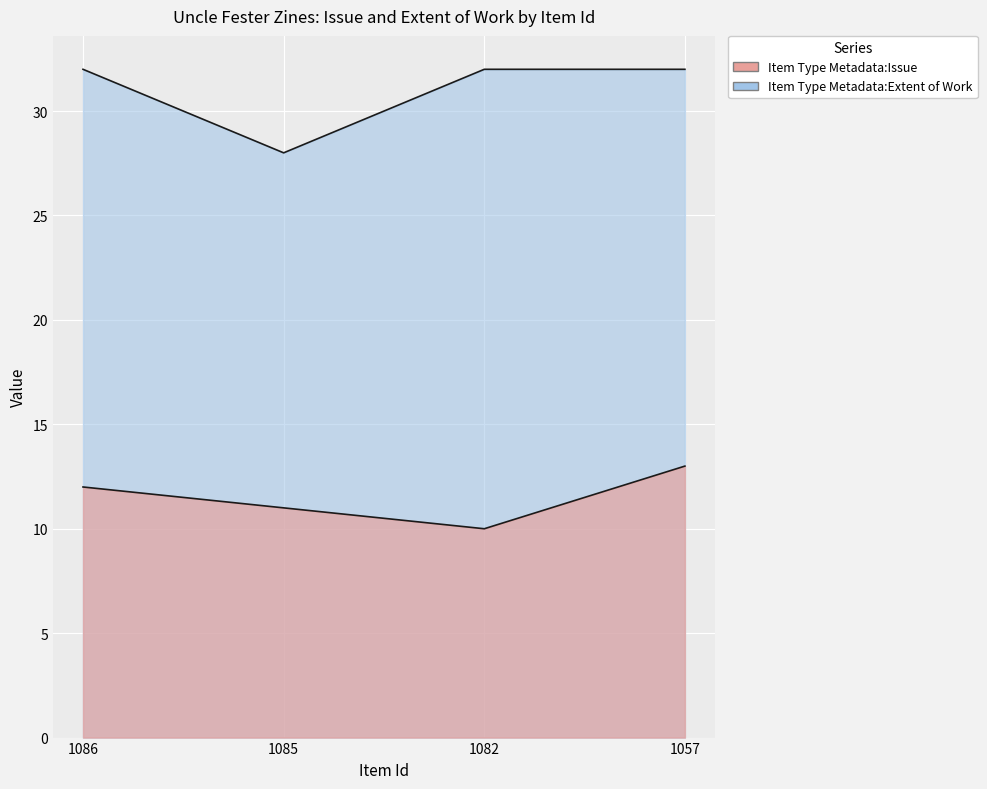

At how many categories does at least one series exceed 29?

3